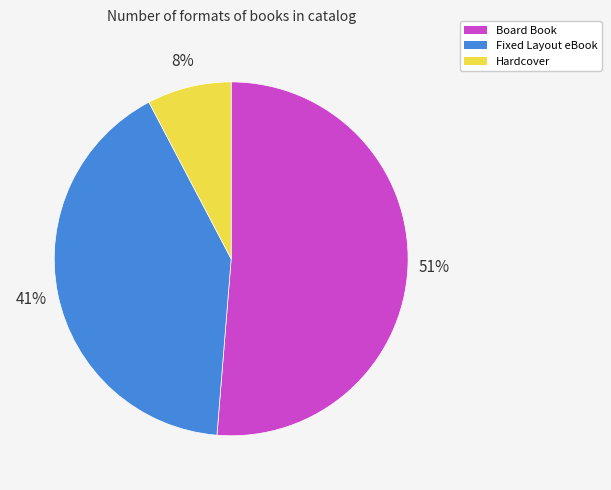

To the nearest percent, what is the average slice percentage?

33%